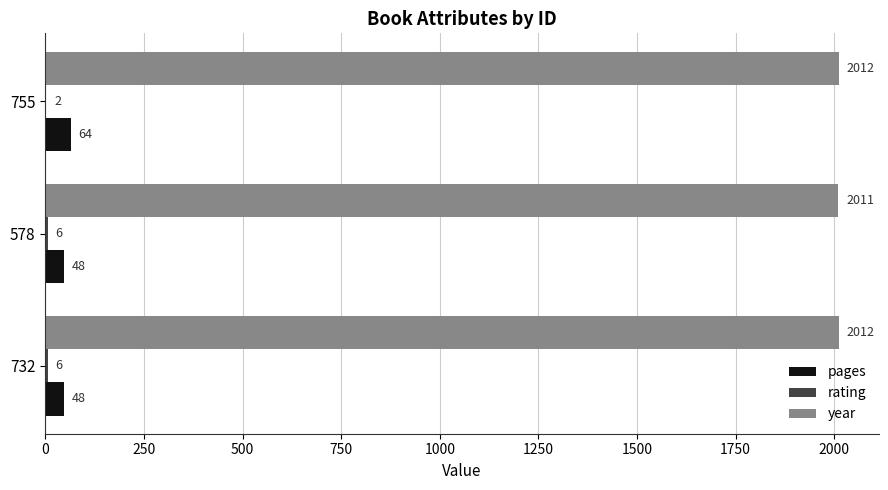

What is the sum of all pages values?

160